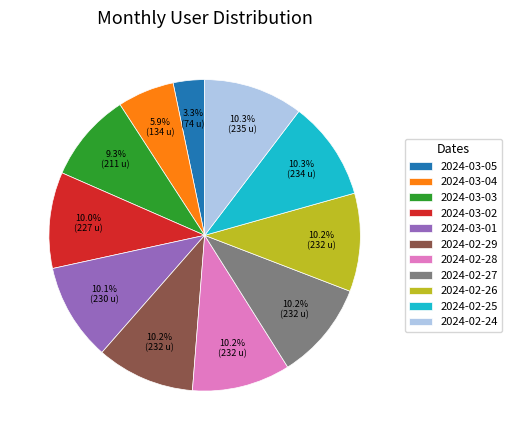

Is it true that 2024-03-01 is 10% of the pie?

True